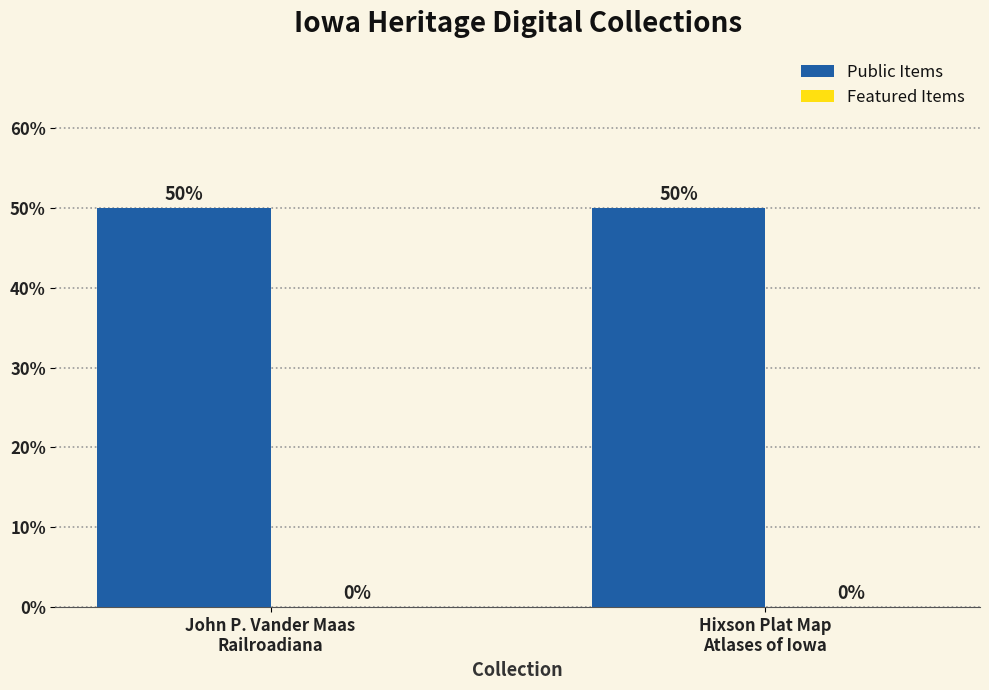

How many groups of bars are there?

2